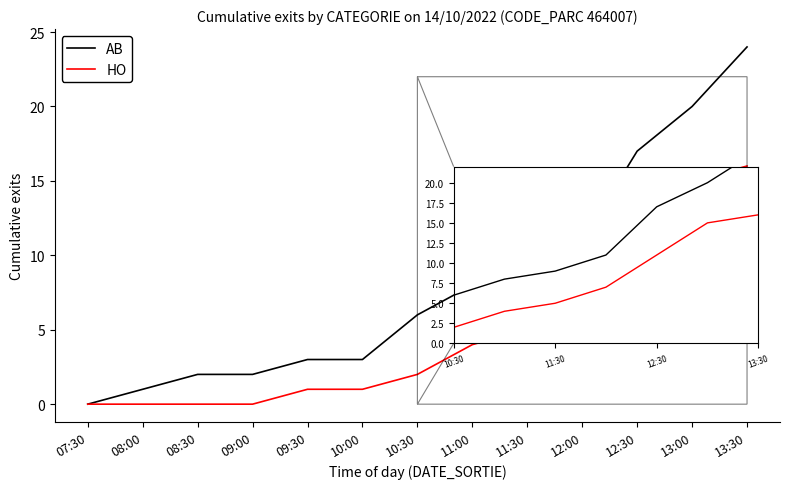

What is the maximum value for AB?

24